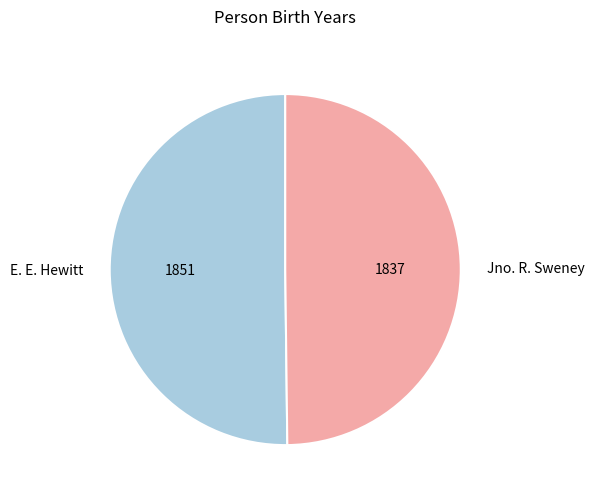

True or false: Jno. R. Sweney accounts for 50% of the total.

True